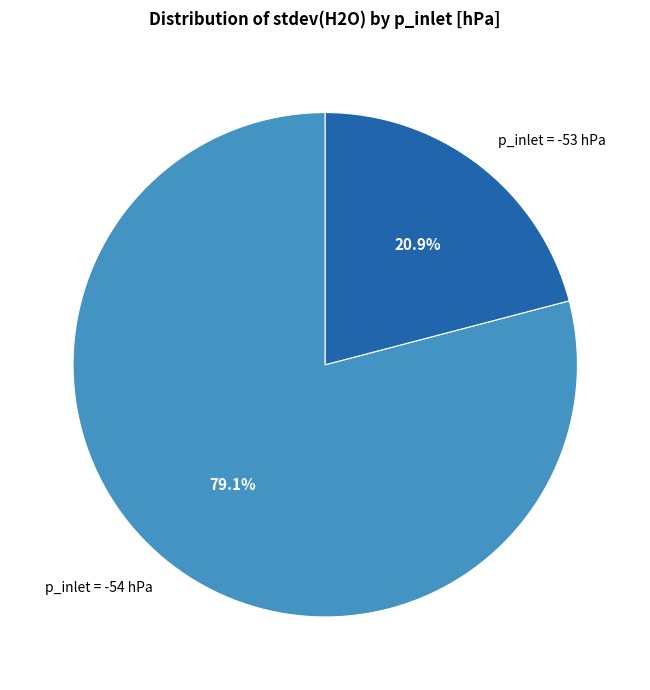

Rank the categories by value from lowest to highest.

p_inlet = -53 hPa, p_inlet = -54 hPa